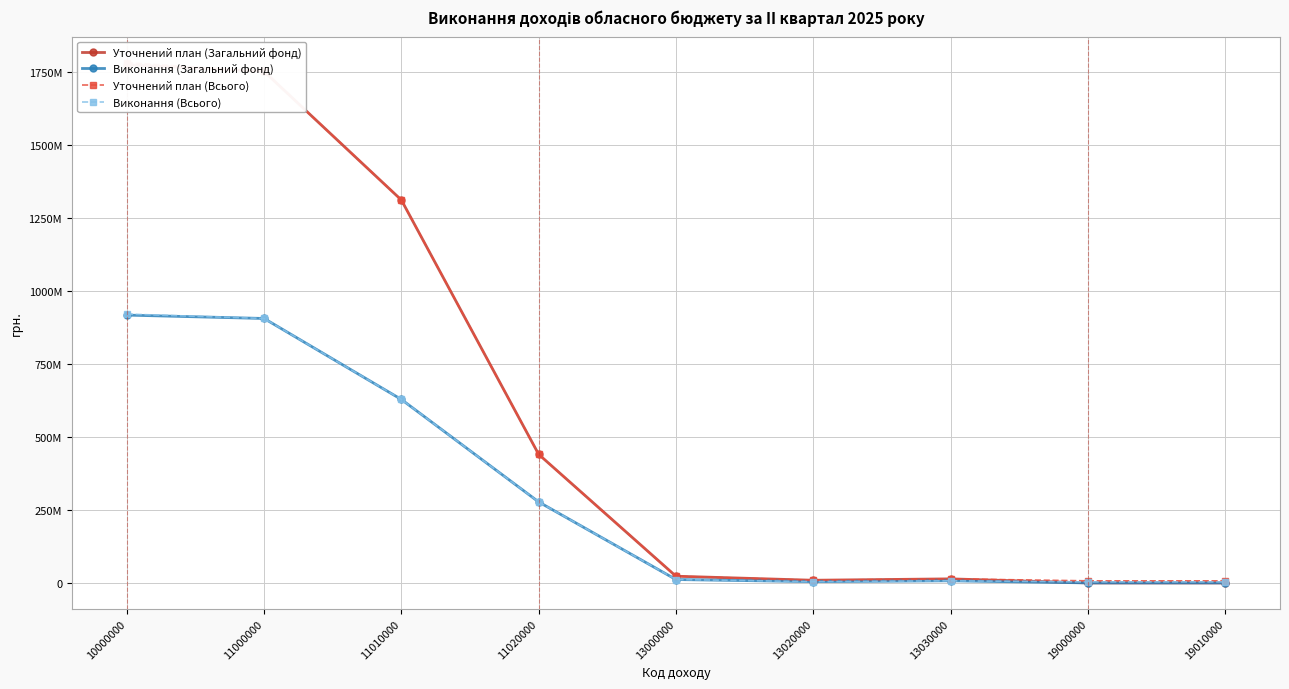

True or false: Уточнений план (Загальний фонд) and Уточнений план (Всього) cross at least once.

False